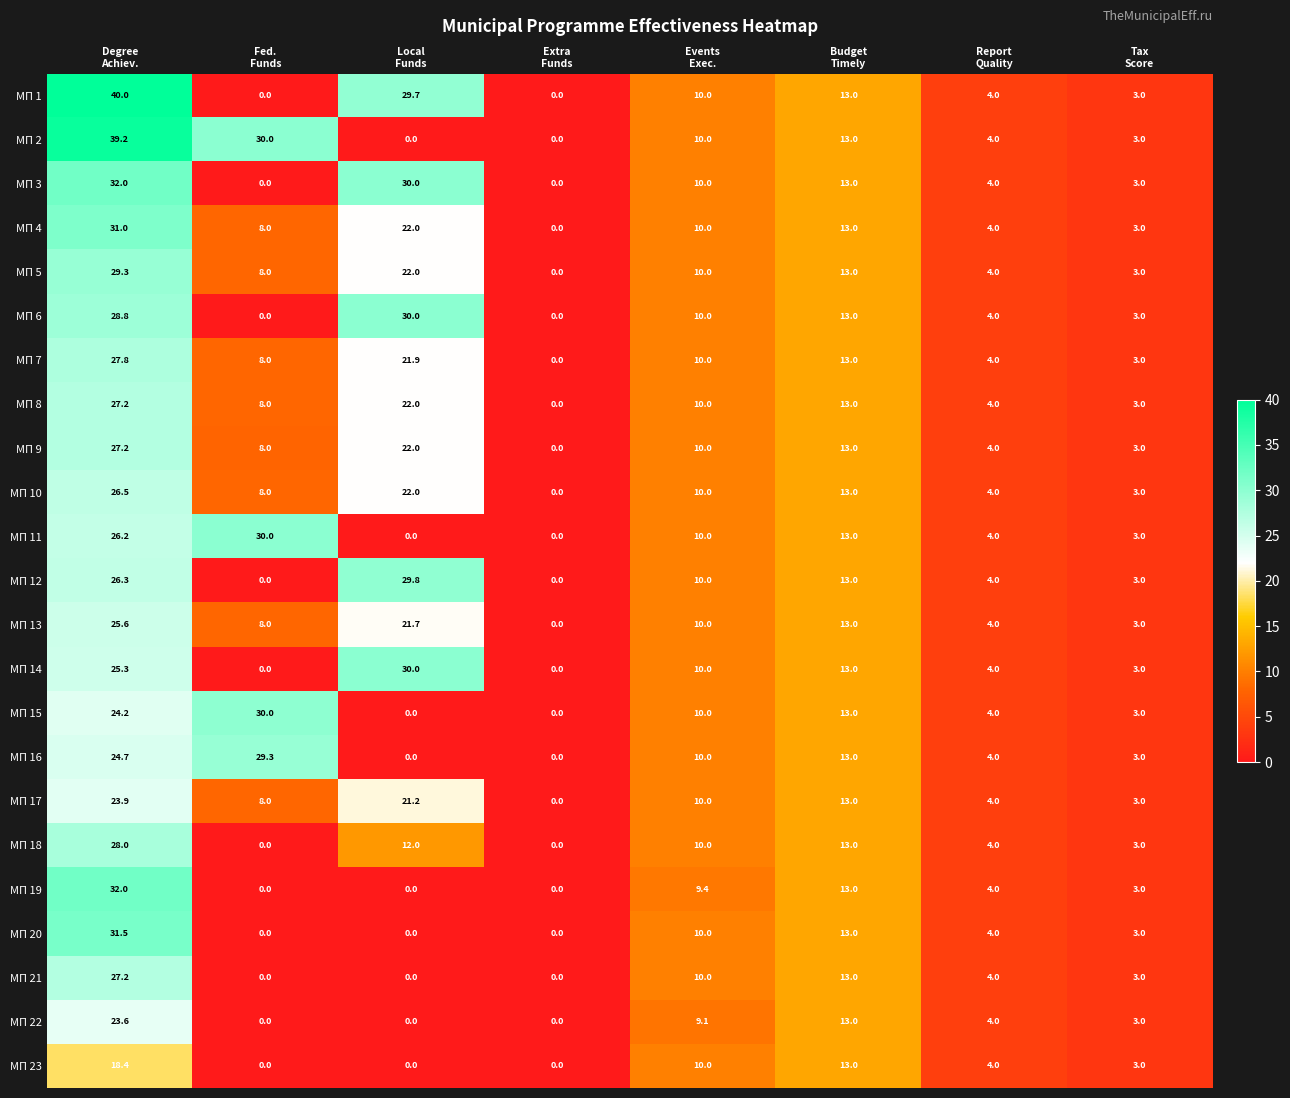

Which series has the widest spread of values?

МП 1